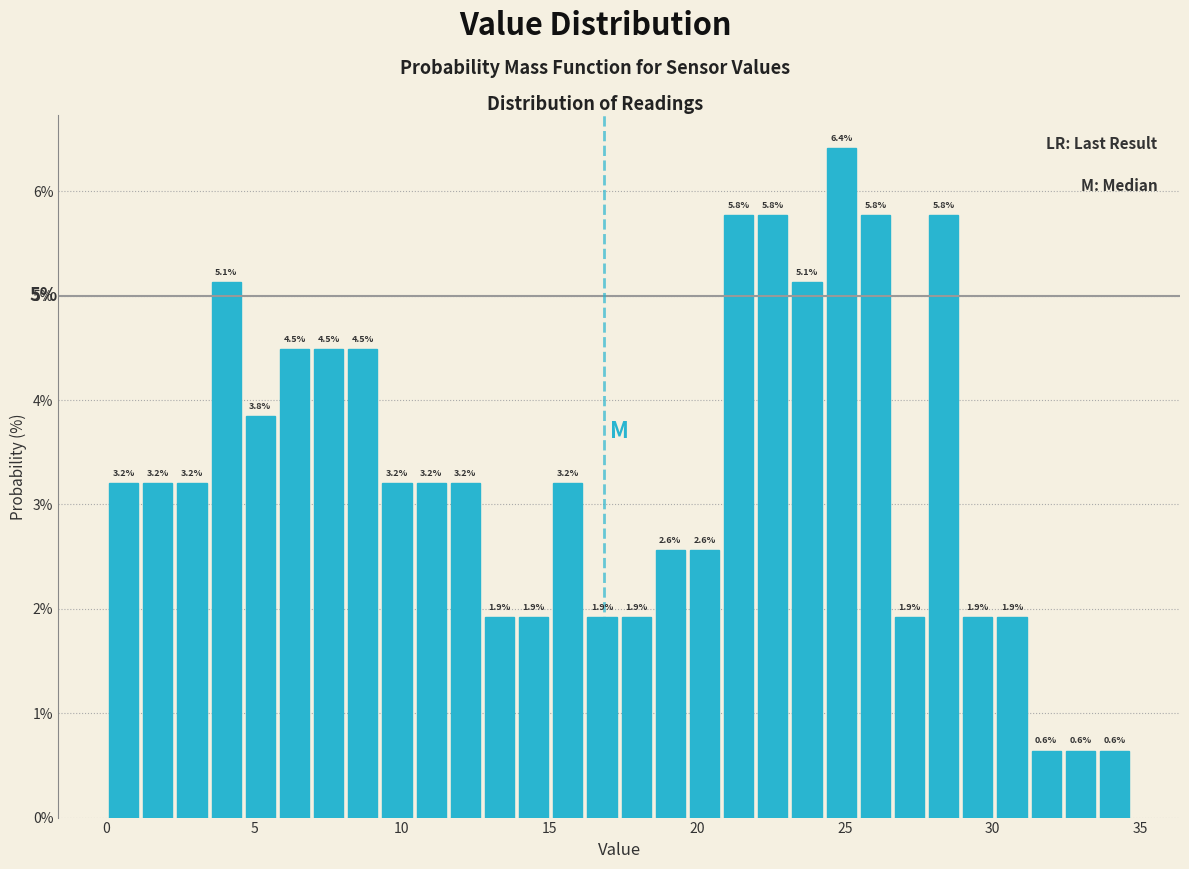

Read against the x-axis, roughly where is the centre of the tallest bar?

25.0